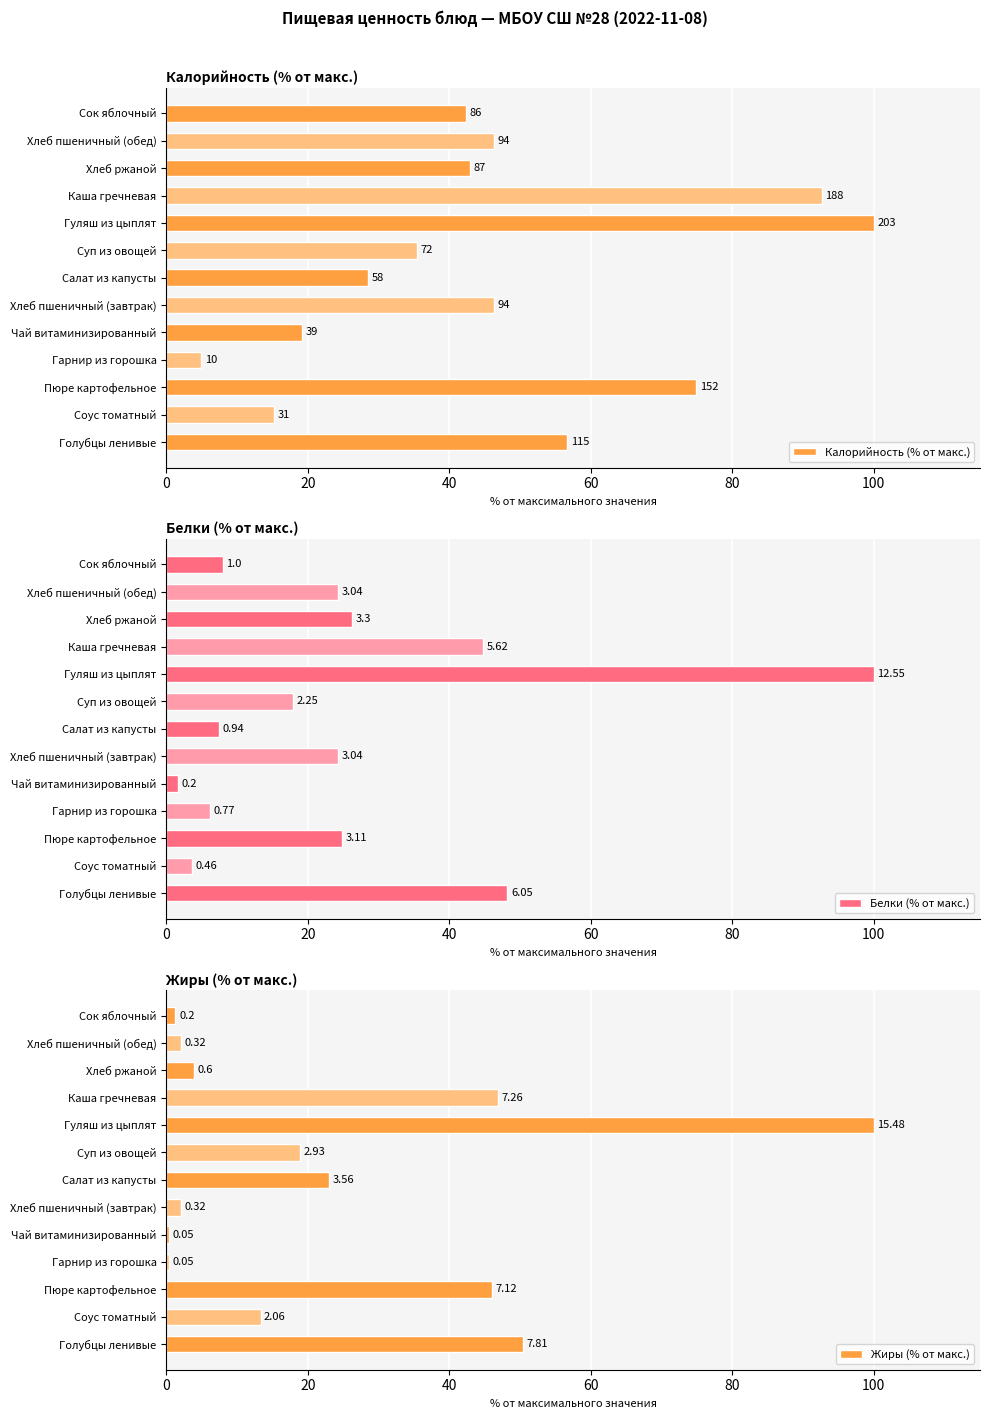

What is the difference between the maximum and minimum values in the Белки (% от макс.) series?

98.4